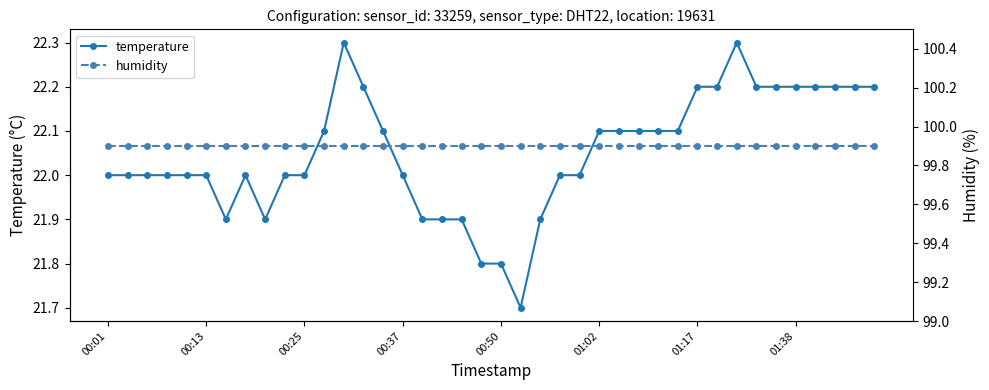

Where is humidity nearest to the value 99?

00:01